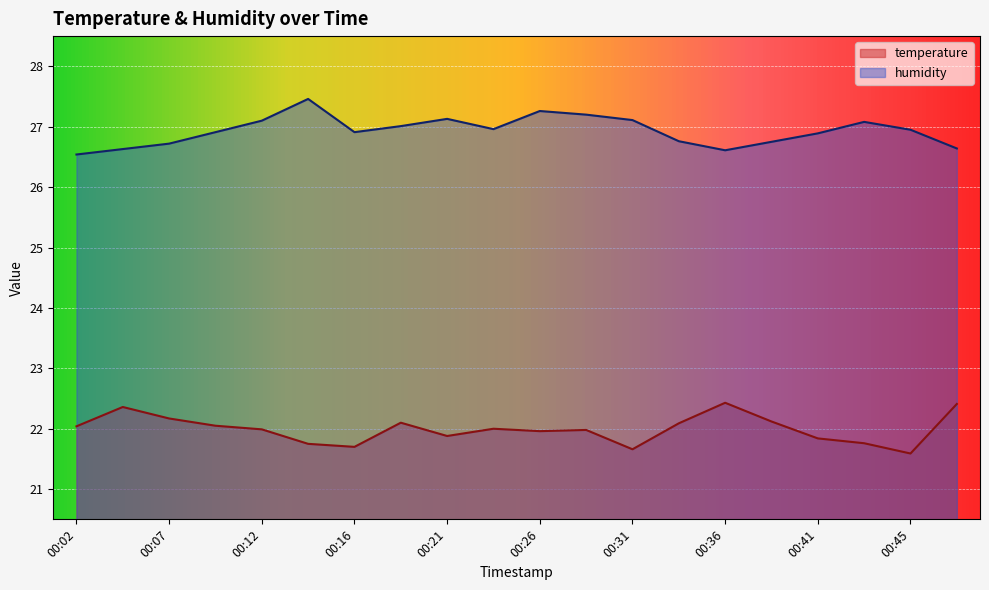

Read the humidity value at 00:36.

26.6